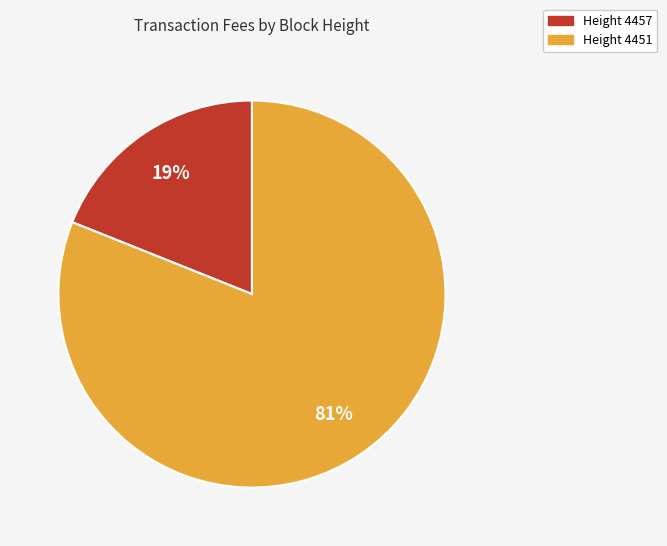

Is there any slice that represents more than half of the pie?

Yes